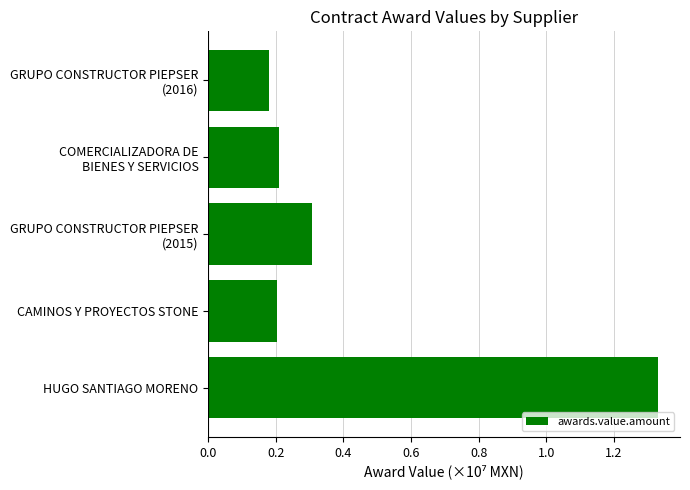

Which category has the highest value across all series?

HUGO SANTIAGO MORENO